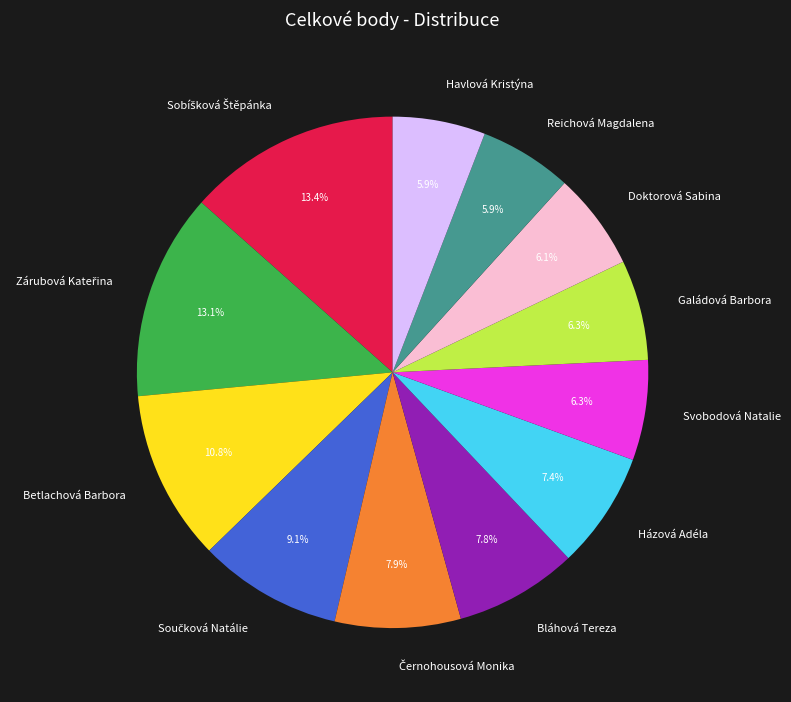

Is there any slice that represents more than half of the pie?

No